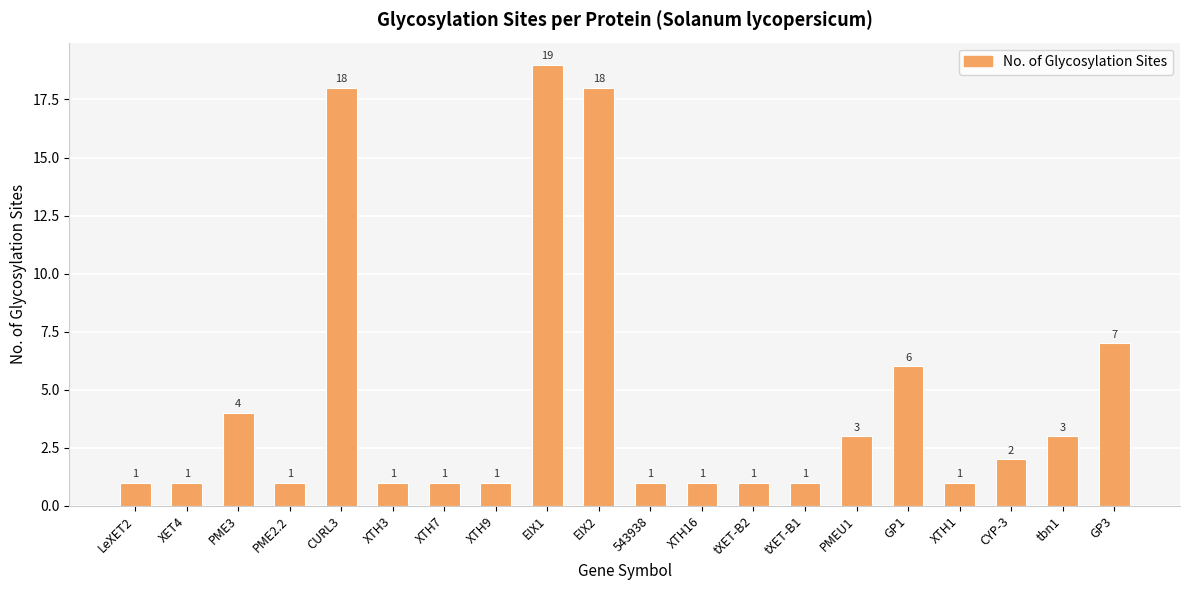

Reading right to left, what are all the values shown in this chart?

GP3=7	tbn1=3	CYP-3=2	XTH1=1	GP1=6	PMEU1=3	tXET-B1=1	tXET-B2=1	XTH16=1	543938=1	EIX2=18	EIX1=19	XTH9=1	XTH7=1	XTH3=1	CURL3=18	PME2.2=1	PME3=4	XET4=1	LeXET2=1